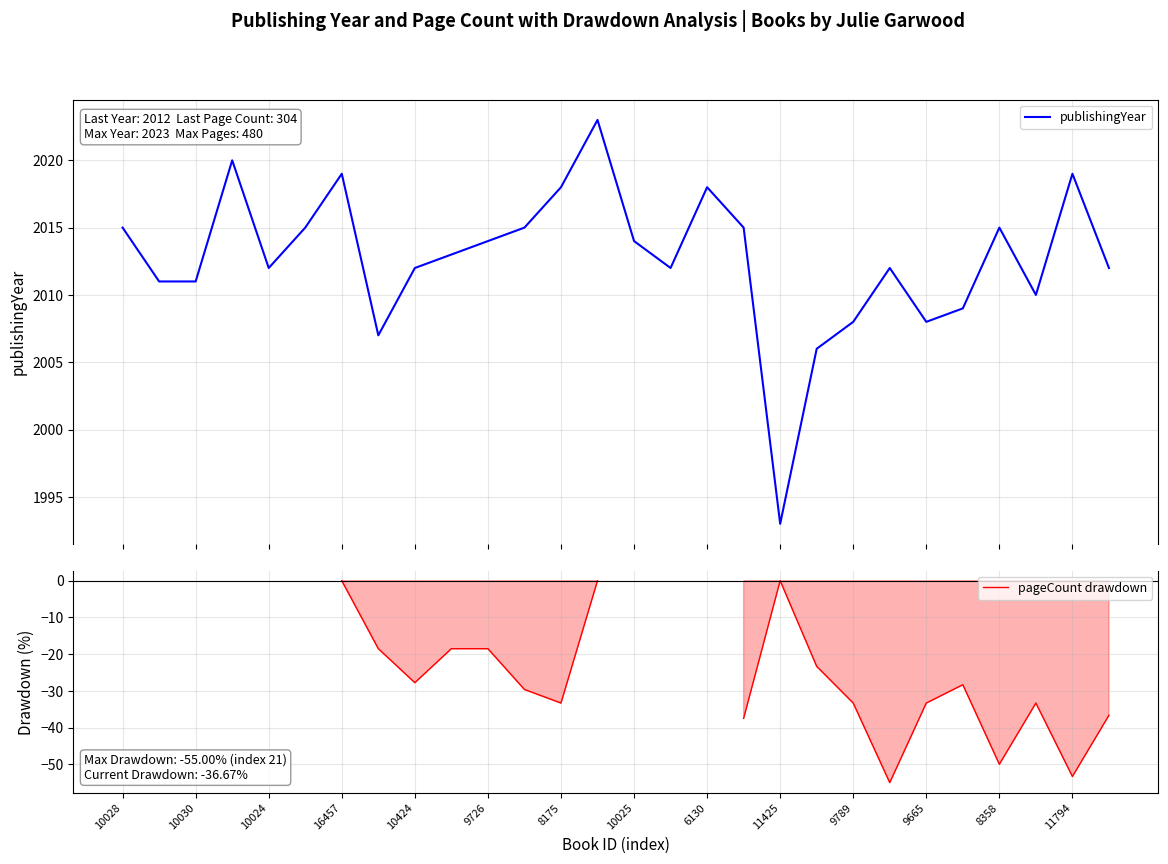

True or false: pageCount drawdown has more than 1 interior local peaks.

True